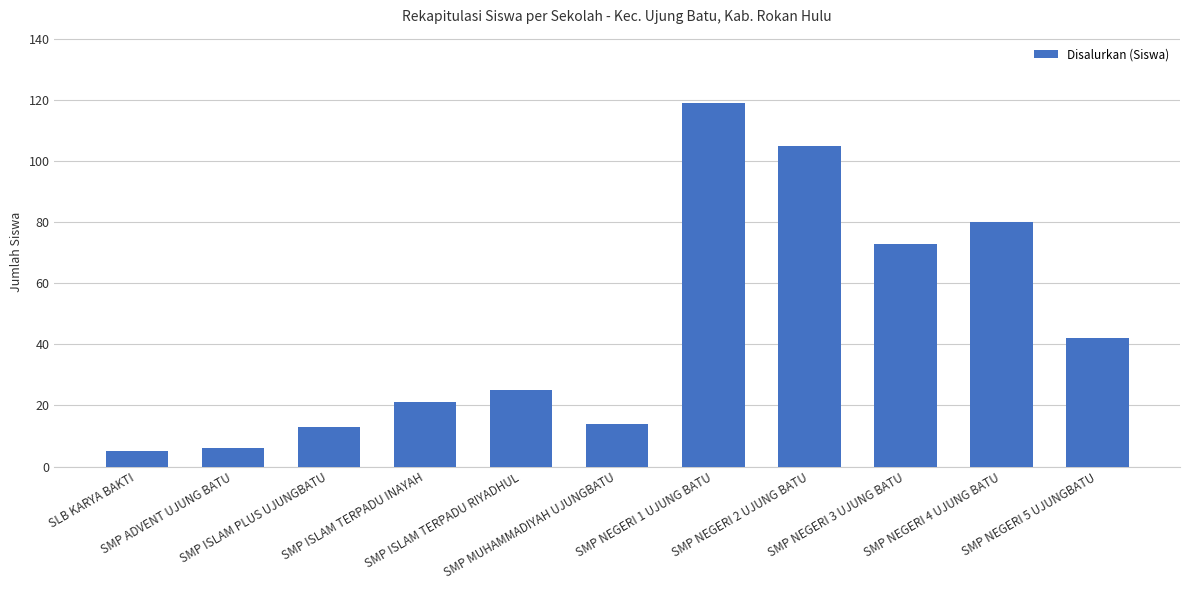

The value at SLB KARYA BAKTI is 5. True or false?

True